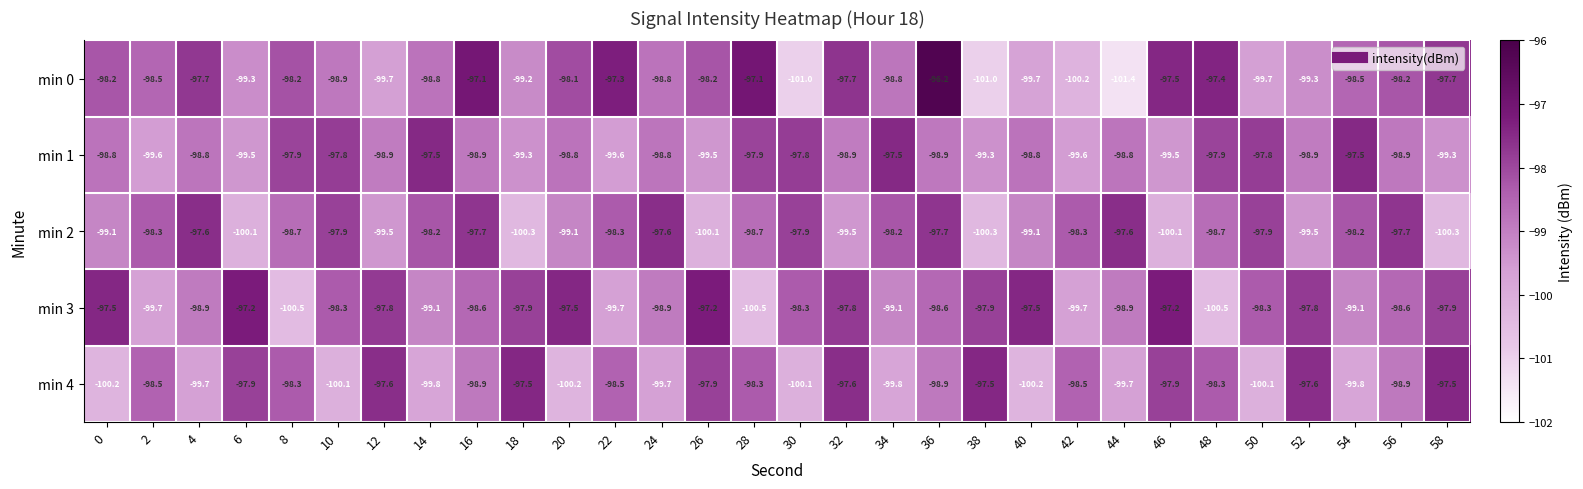

How many series are shown in this chart?

5